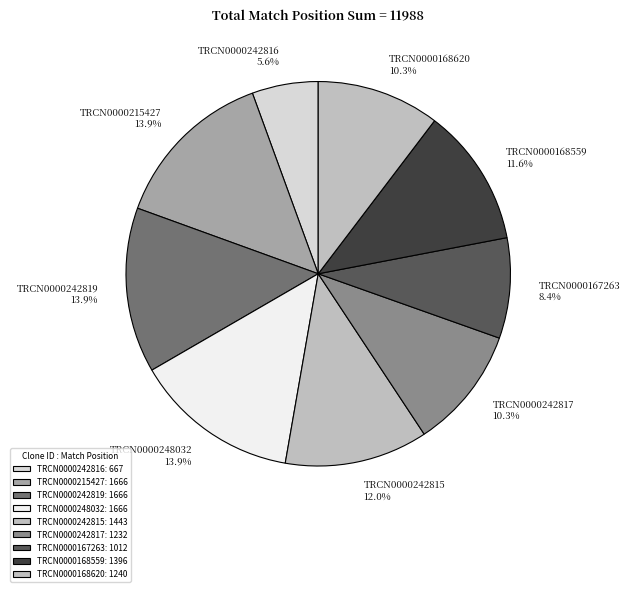

How many segments does this pie chart have?

9